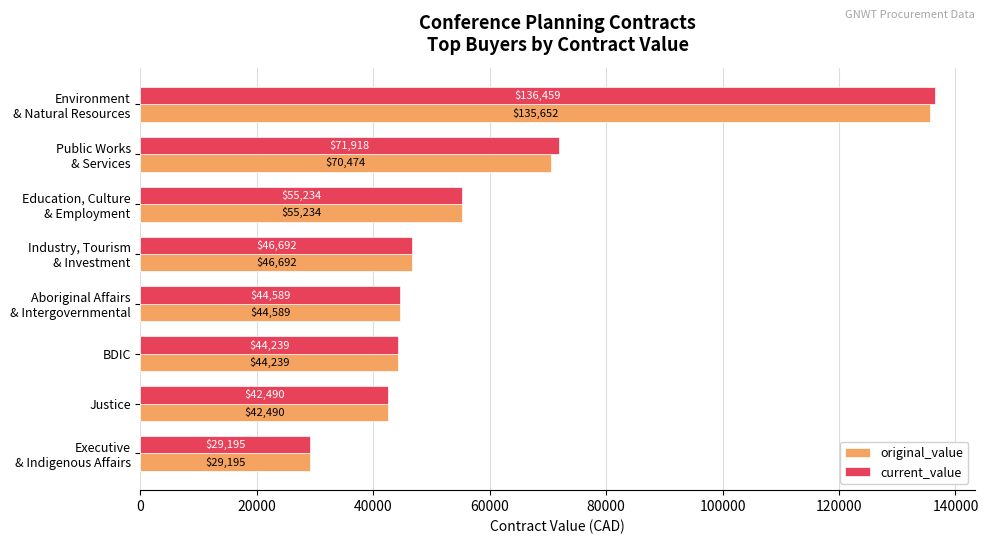

Which series has the widest spread of values?

current_value